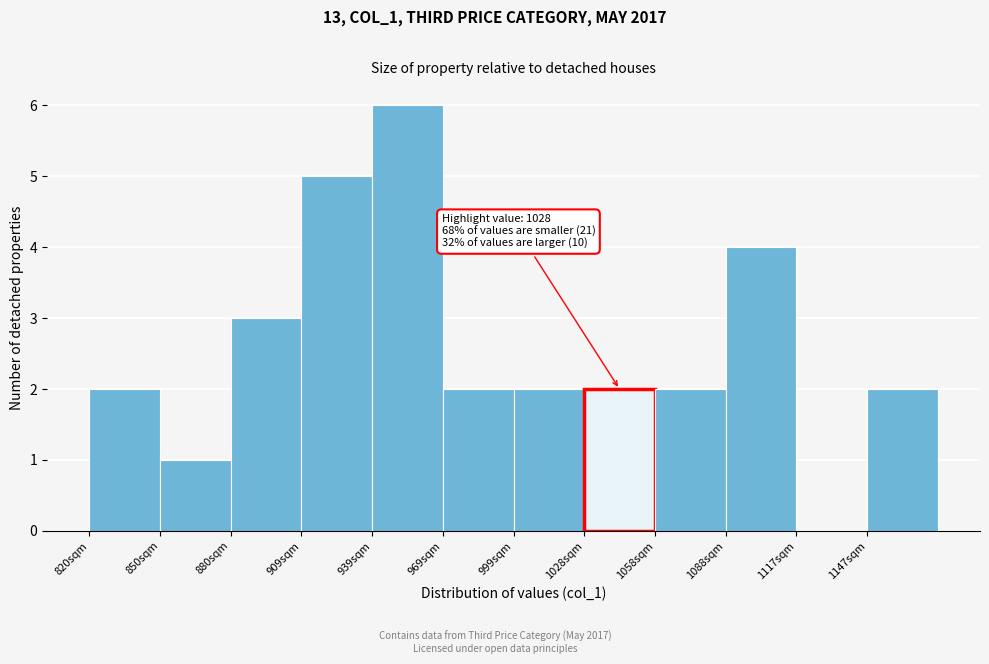

Over which range of the x-axis is the bar tallest?

940 to 970